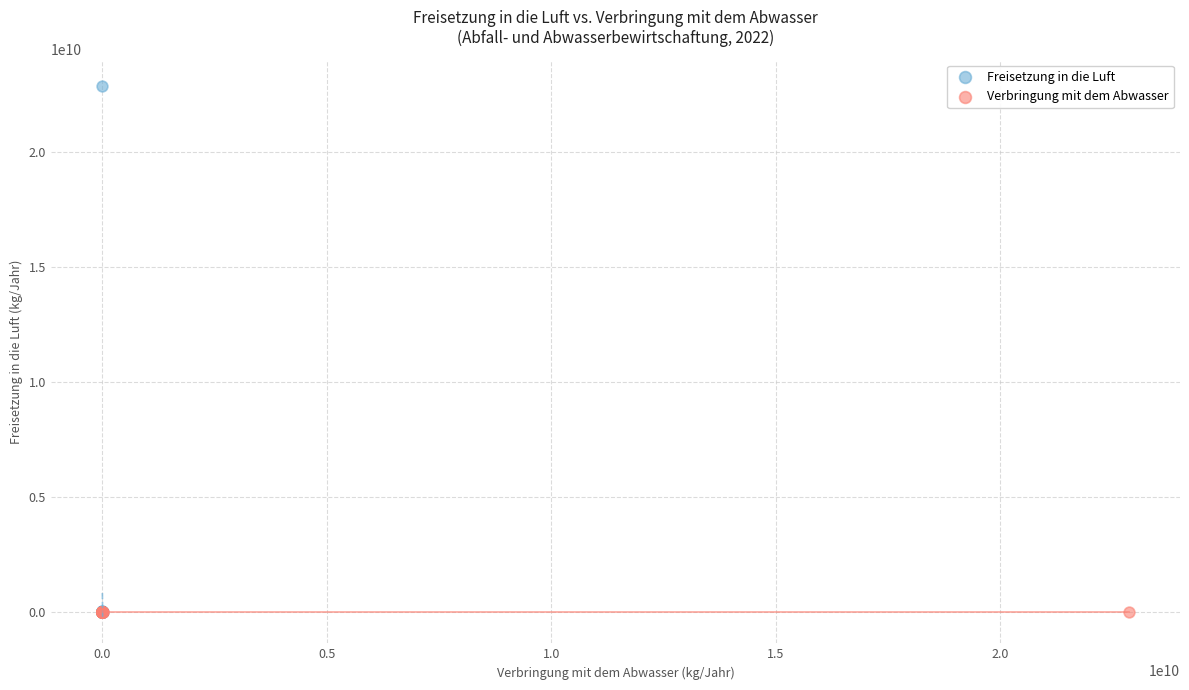

Which series contains the highest Y value?

Freisetzung in die Luft